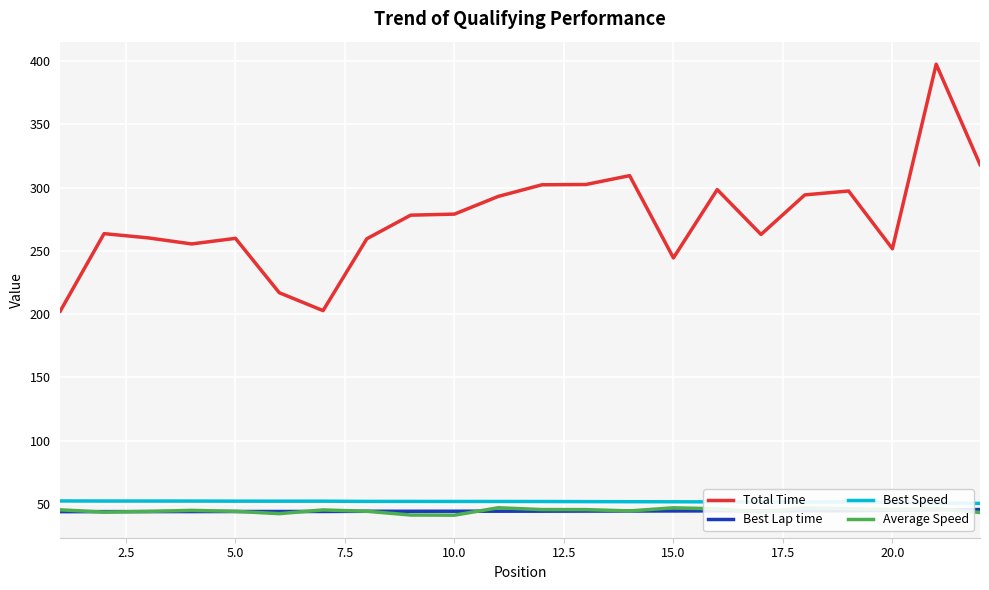

True or false: Best Lap time and Total Time cross at least once.

False